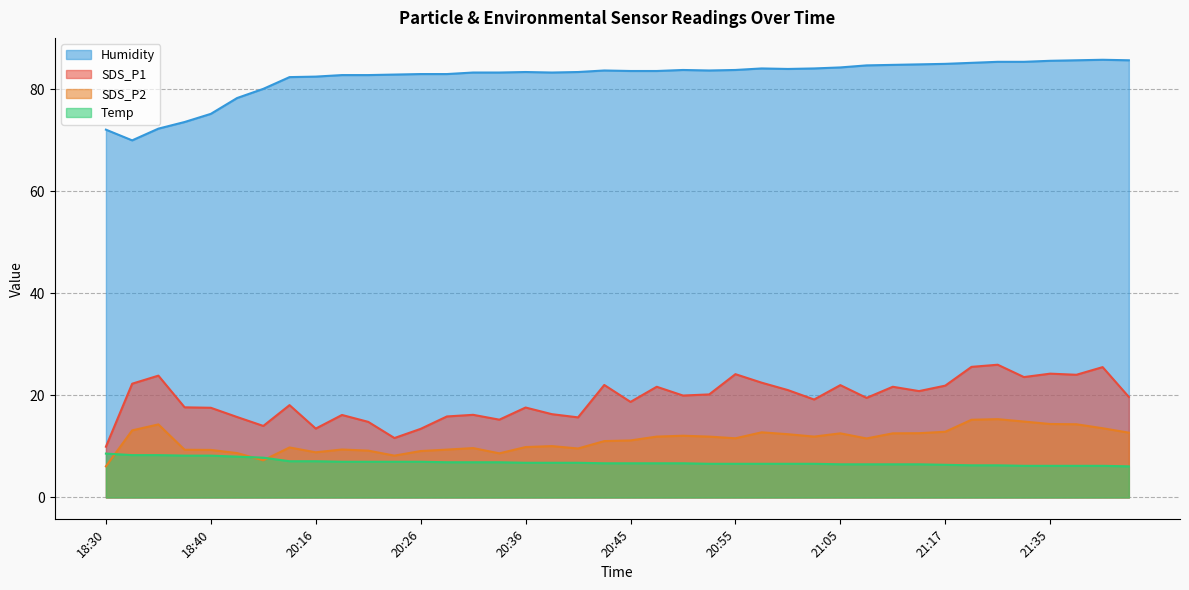

What is the spread (max minus min) of values at 18:32?

61.7